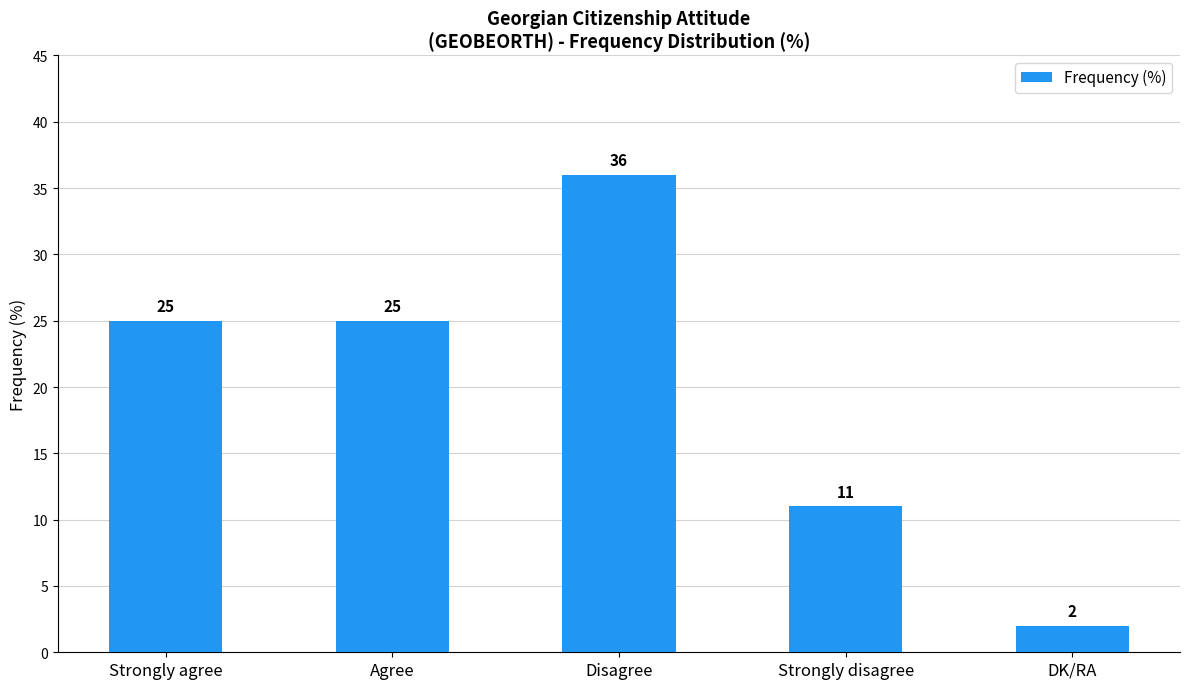

What is the difference between the values at Disagree and Strongly agree?

11